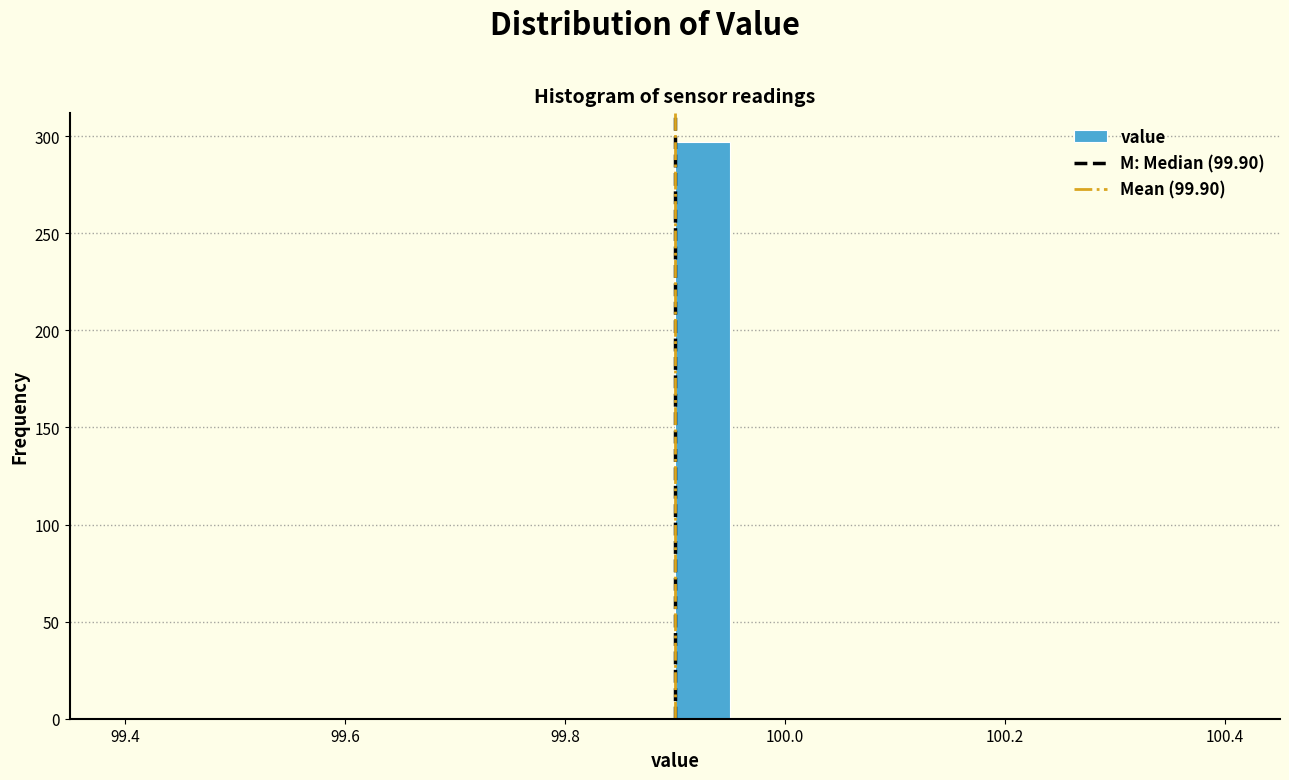

Read against the x-axis, roughly where is the centre of the tallest bar?

99.92